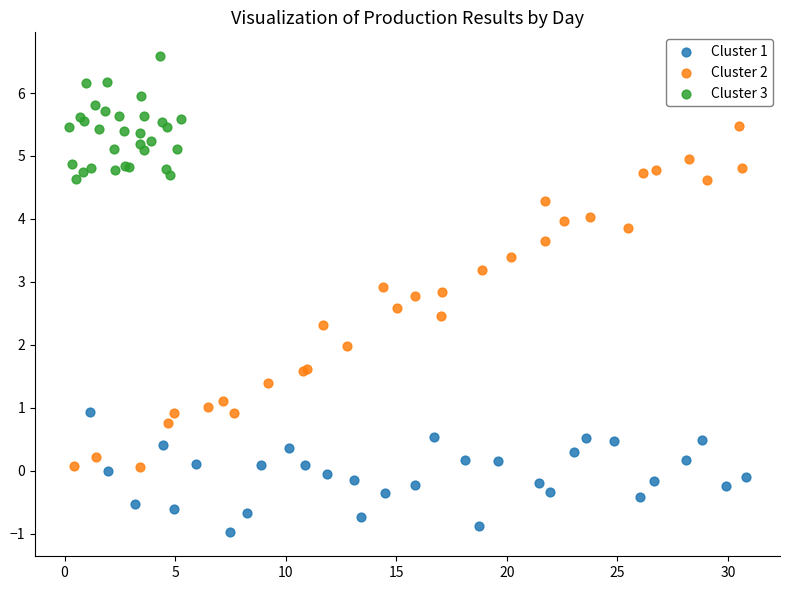

Which series contains the lowest Y value?

Cluster 1